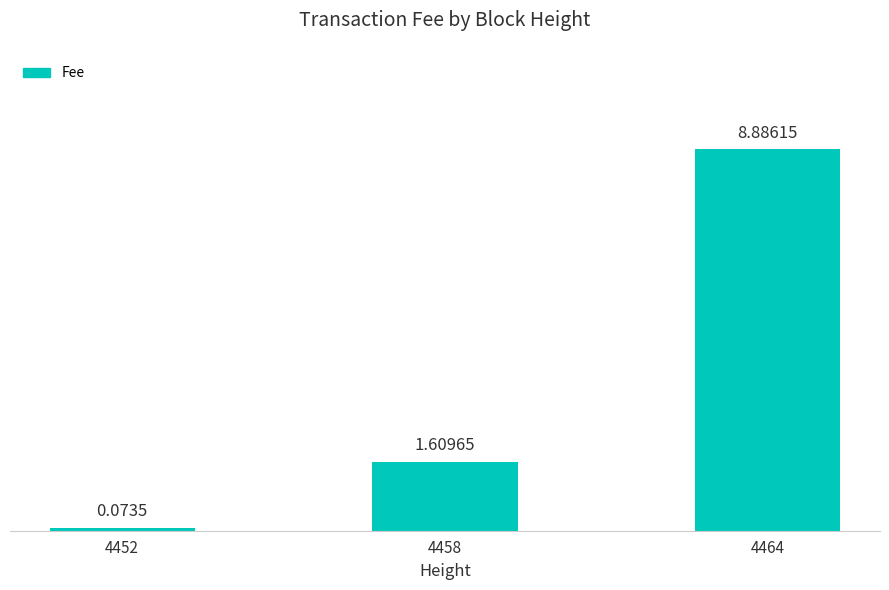

Are the bars horizontal?

No